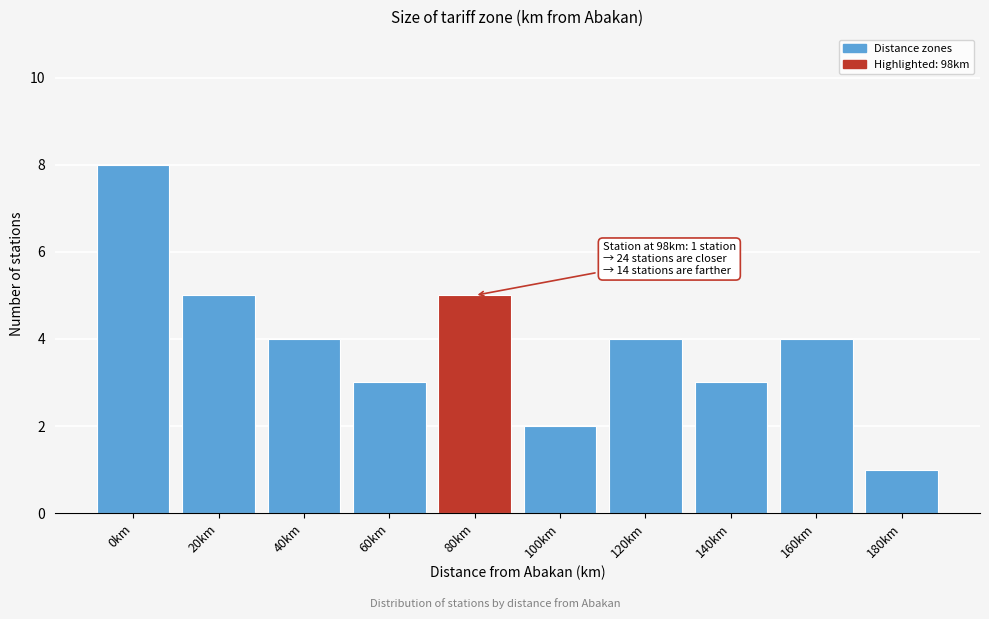

Reading right to left, what are all the values shown in this chart?

180km=1	160km=4	140km=3	120km=4	100km=2	80km=5	60km=3	40km=4	20km=5	0km=8